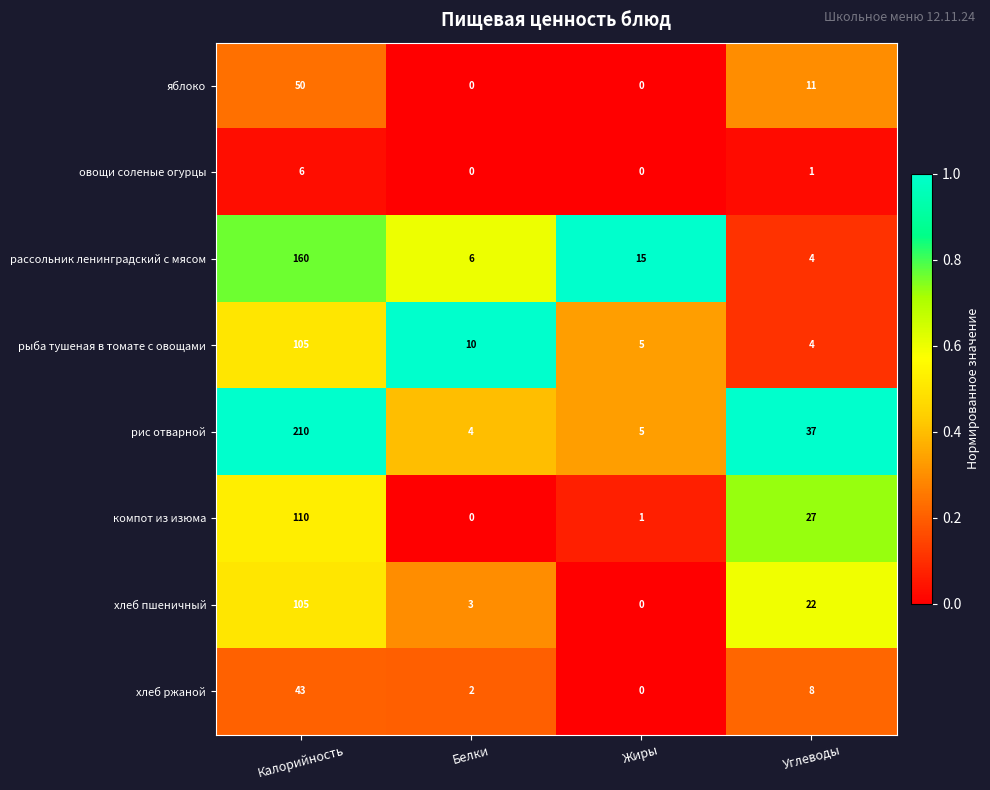

What is the difference between the maximum and minimum values in the яблоко series?

50